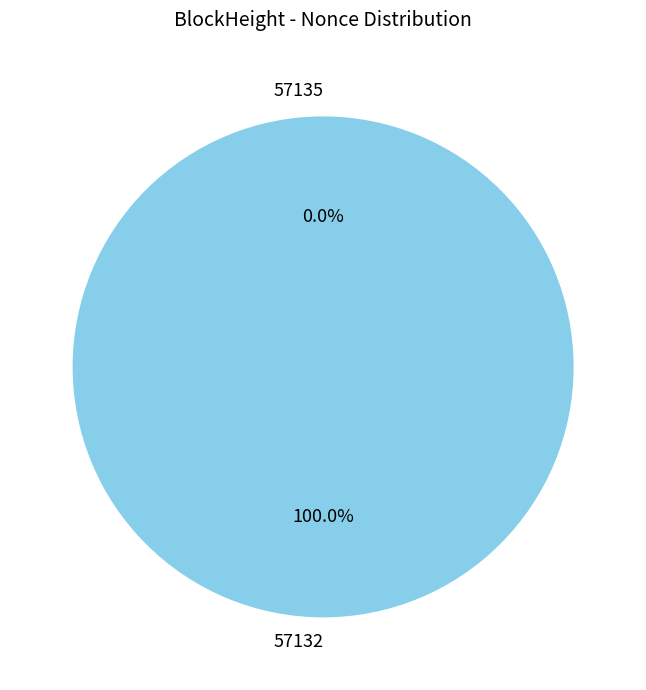

Rank the categories by value from lowest to highest.

57135, 57132